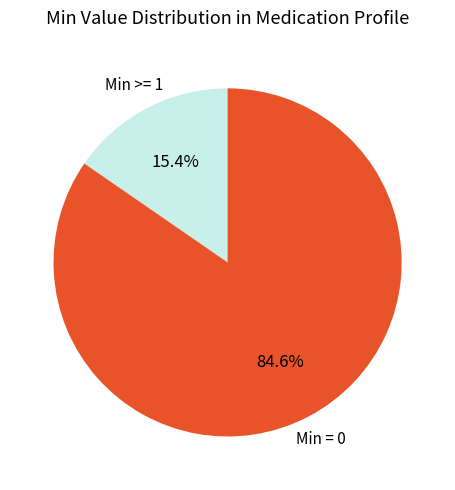

Is there a majority slice in this chart?

Yes